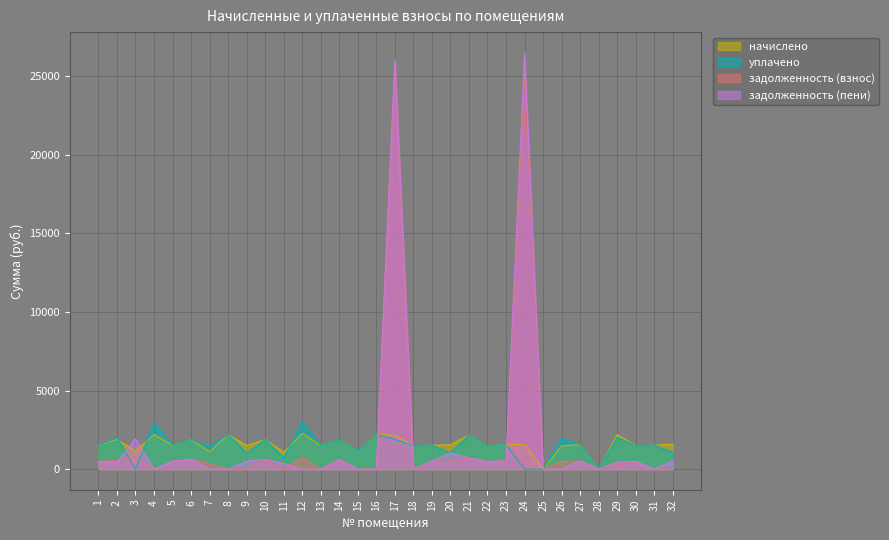

Between 14 and 28, which is larger?

14